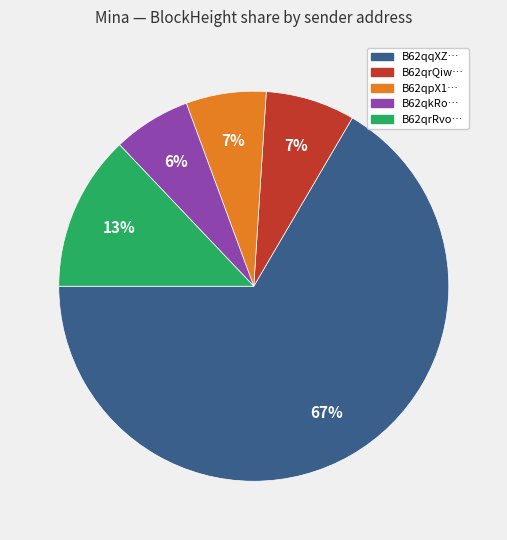

Is there any slice that represents more than half of the pie?

Yes